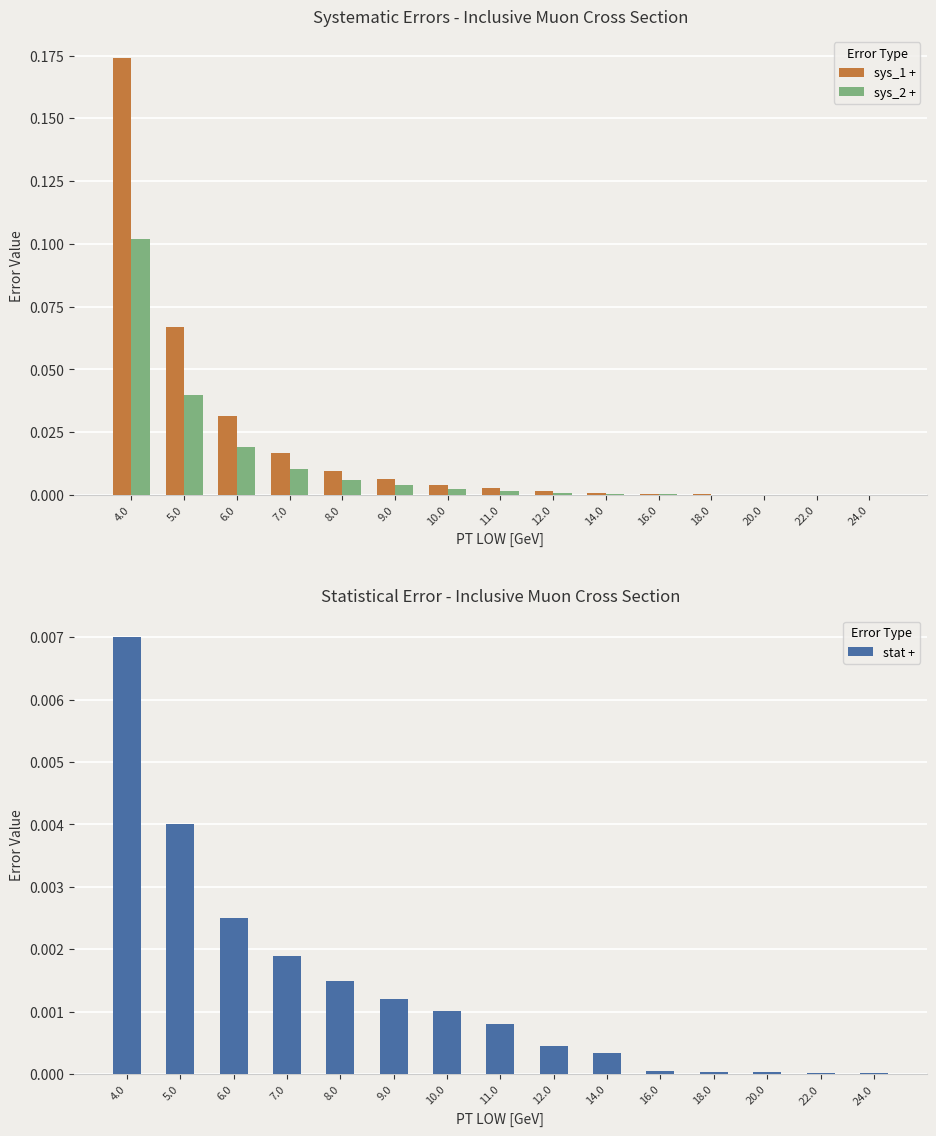

Rank the series at 7.0 from highest to lowest value.

sys_1 +, sys_2 +, stat +